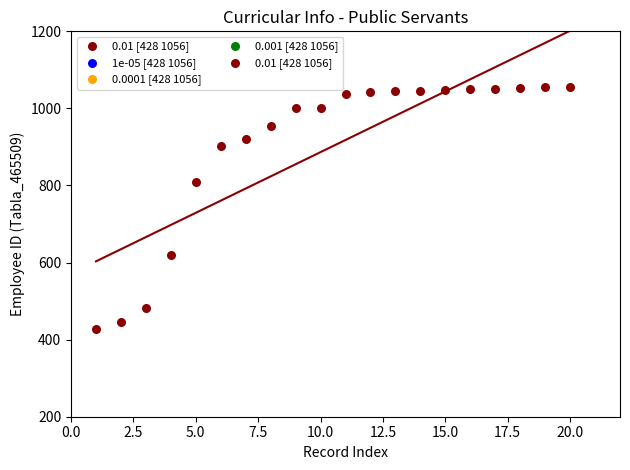

What is the range of Y values (max minus min)?

628